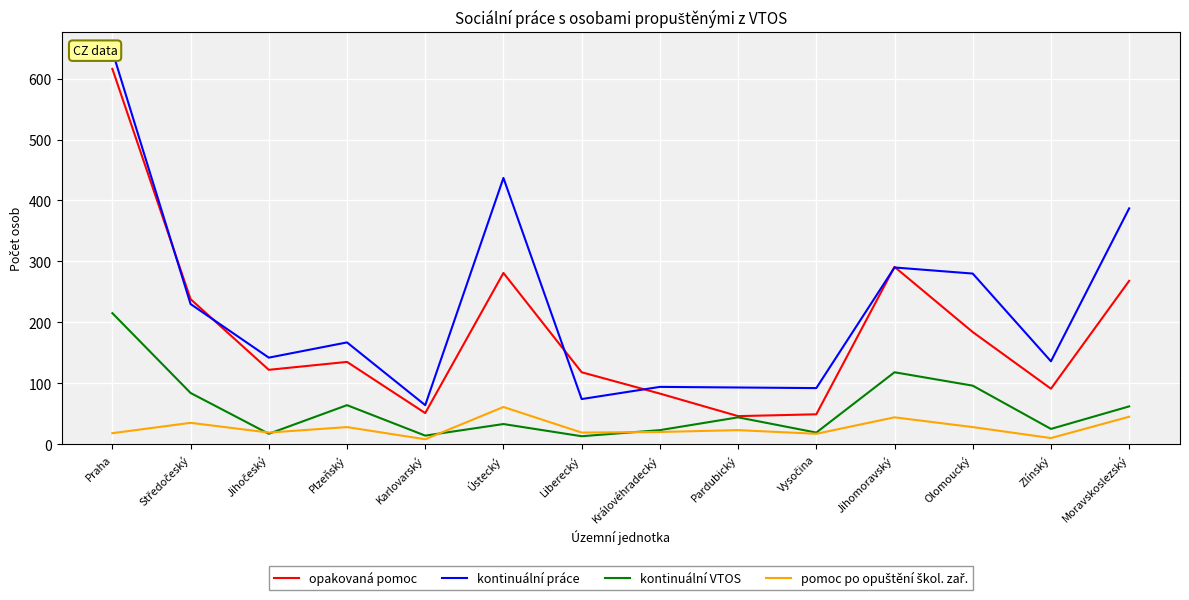

Which has a higher value, Vysočina or Olomoucký?

Olomoucký